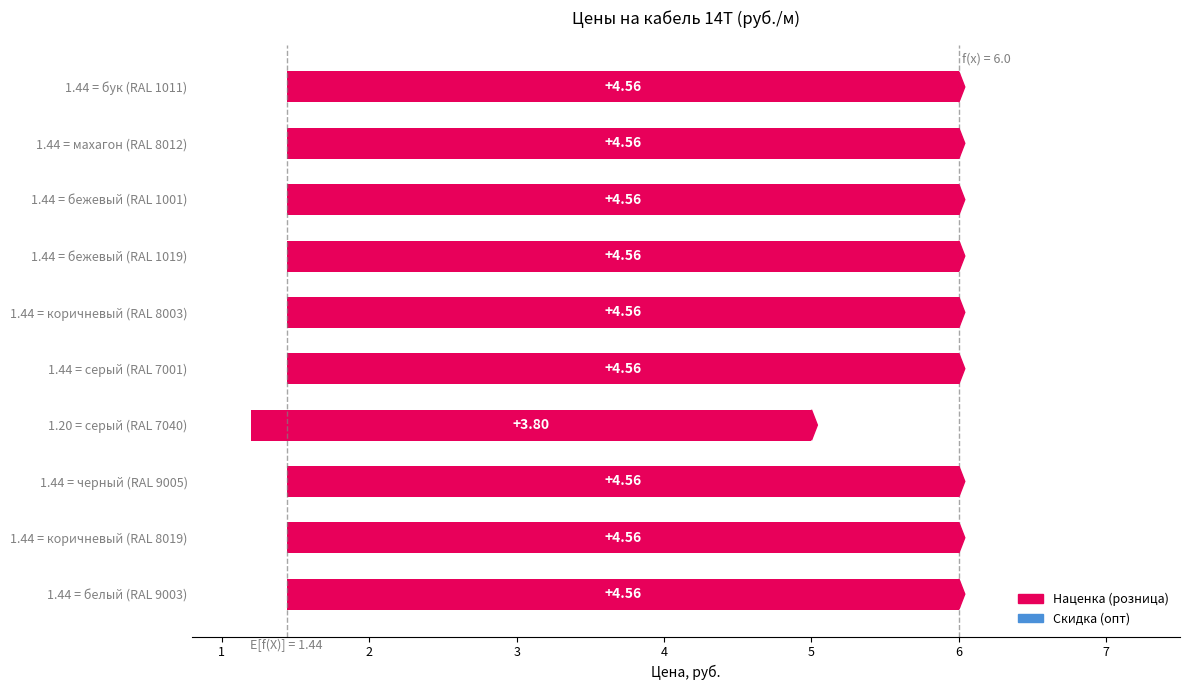

Reading left to right, what are all the values shown in this chart?

4.6	4.6	4.6	3.8	4.6	4.6	4.6	4.6	4.6	4.6